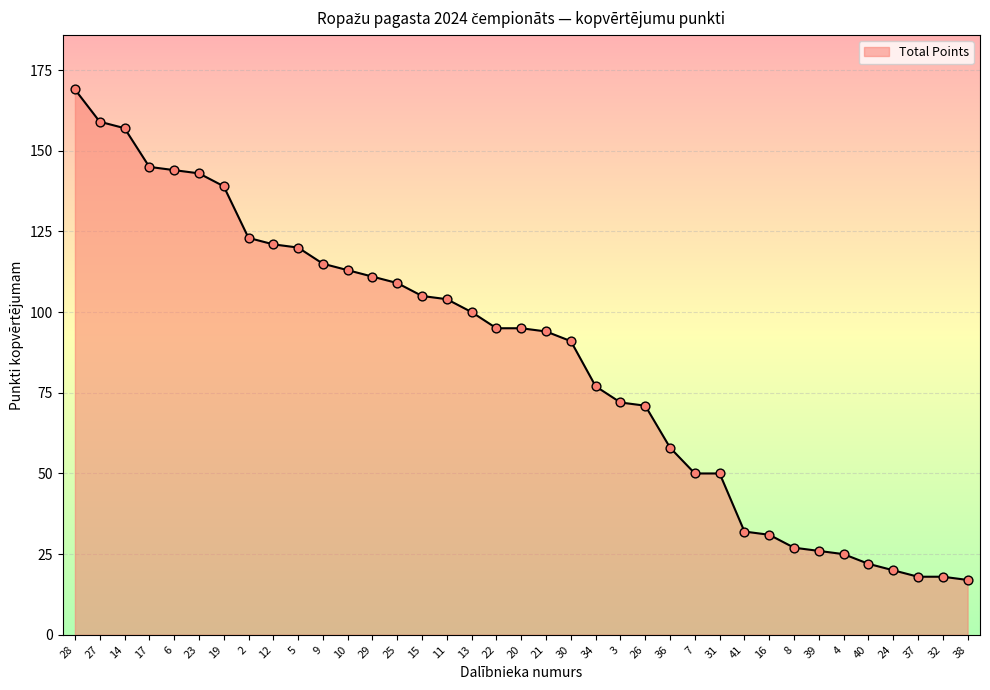

Which has a higher value, 7 or 39?

7